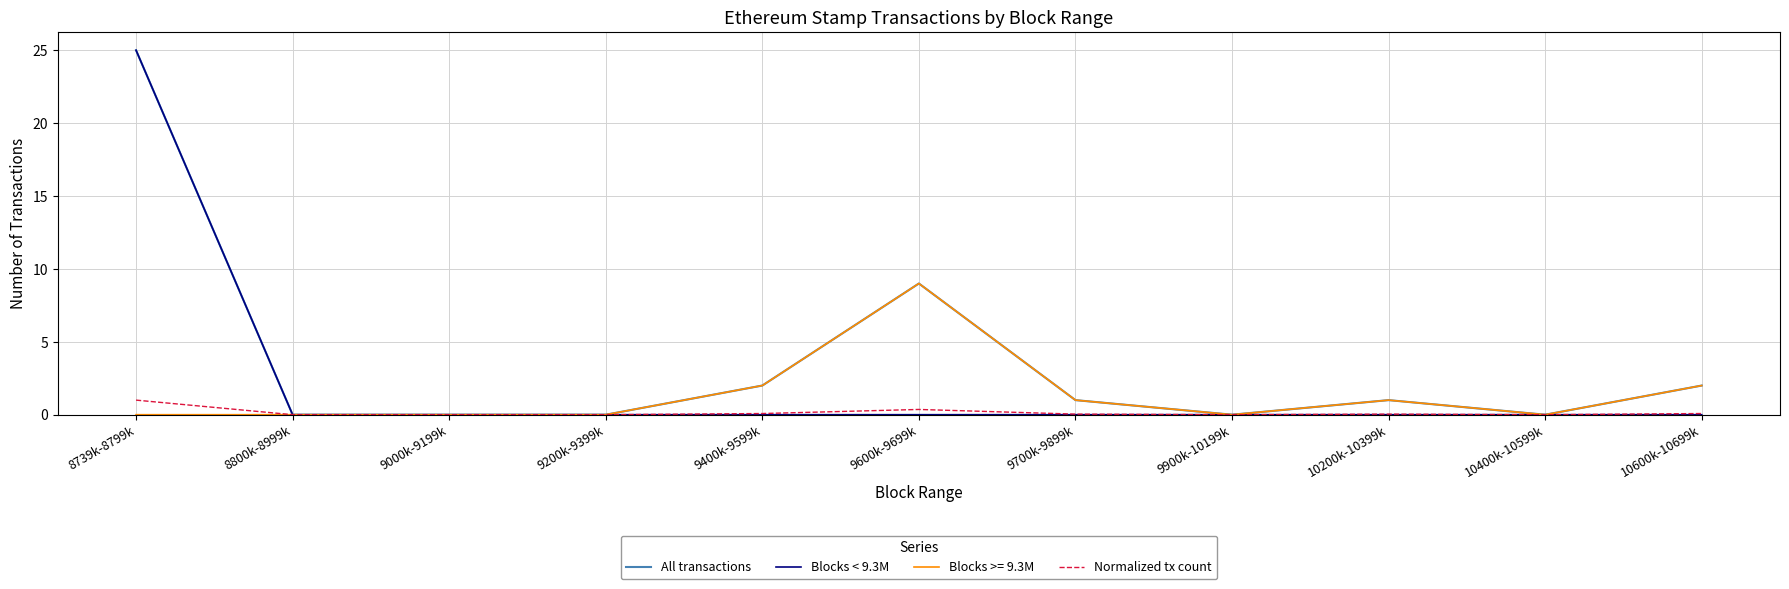

What position from the right is 10400k-10599k?

2